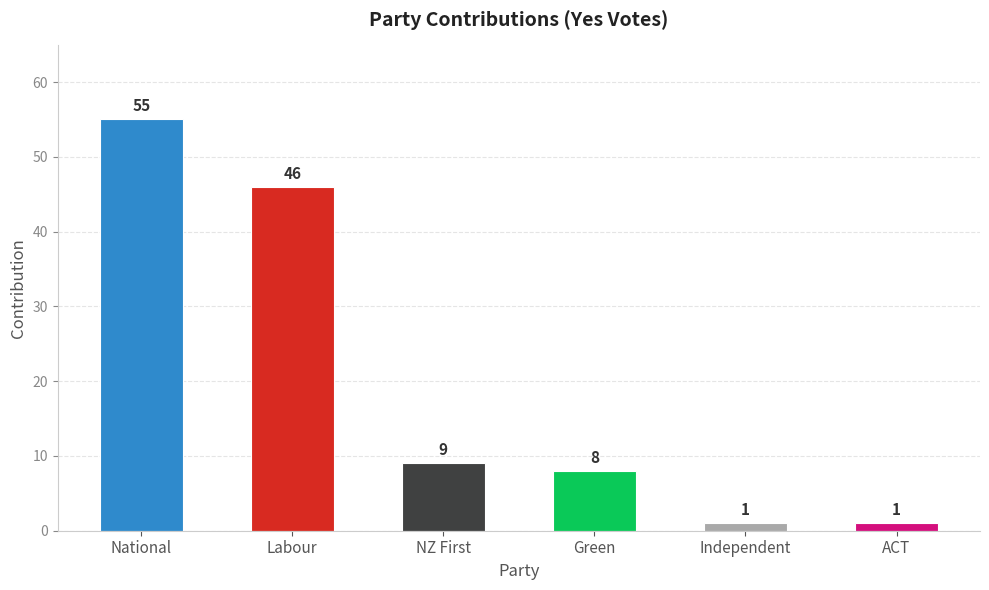

The chart shows a value of 46 at Labour. True or false?

True